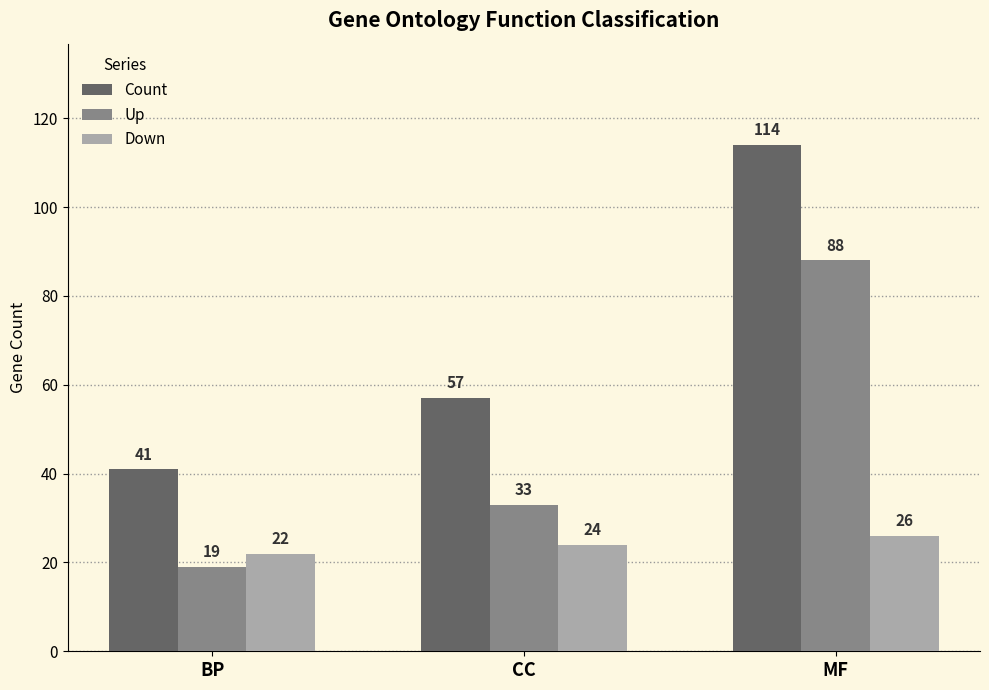

At which label does Count reach its minimum?

BP